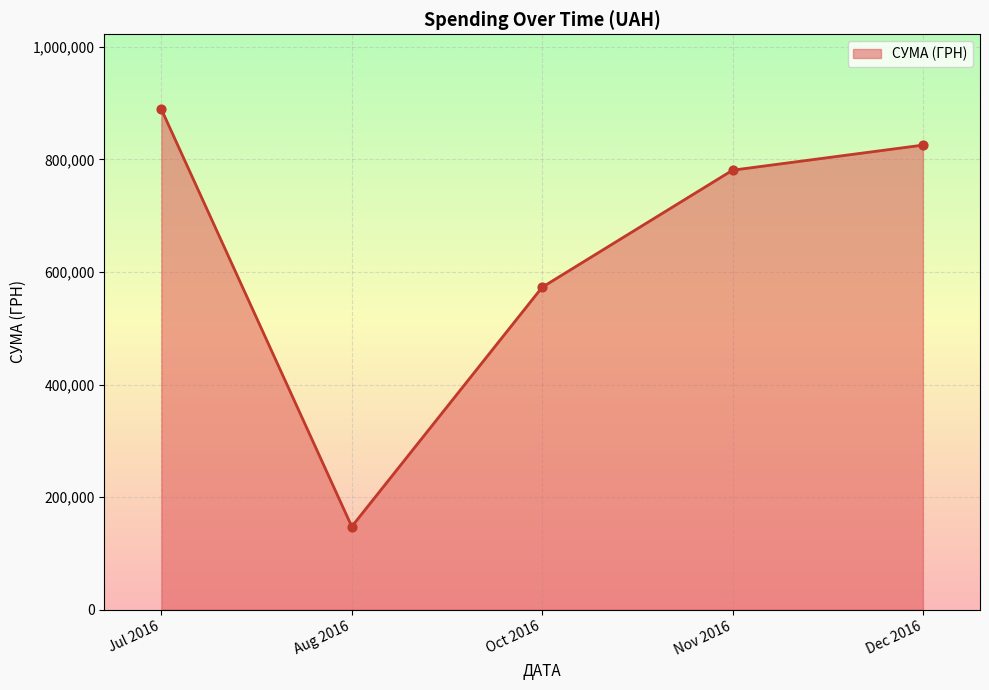

Approximately how many times larger is the value at Dec 2016 compared to Jul 2016?

0.9